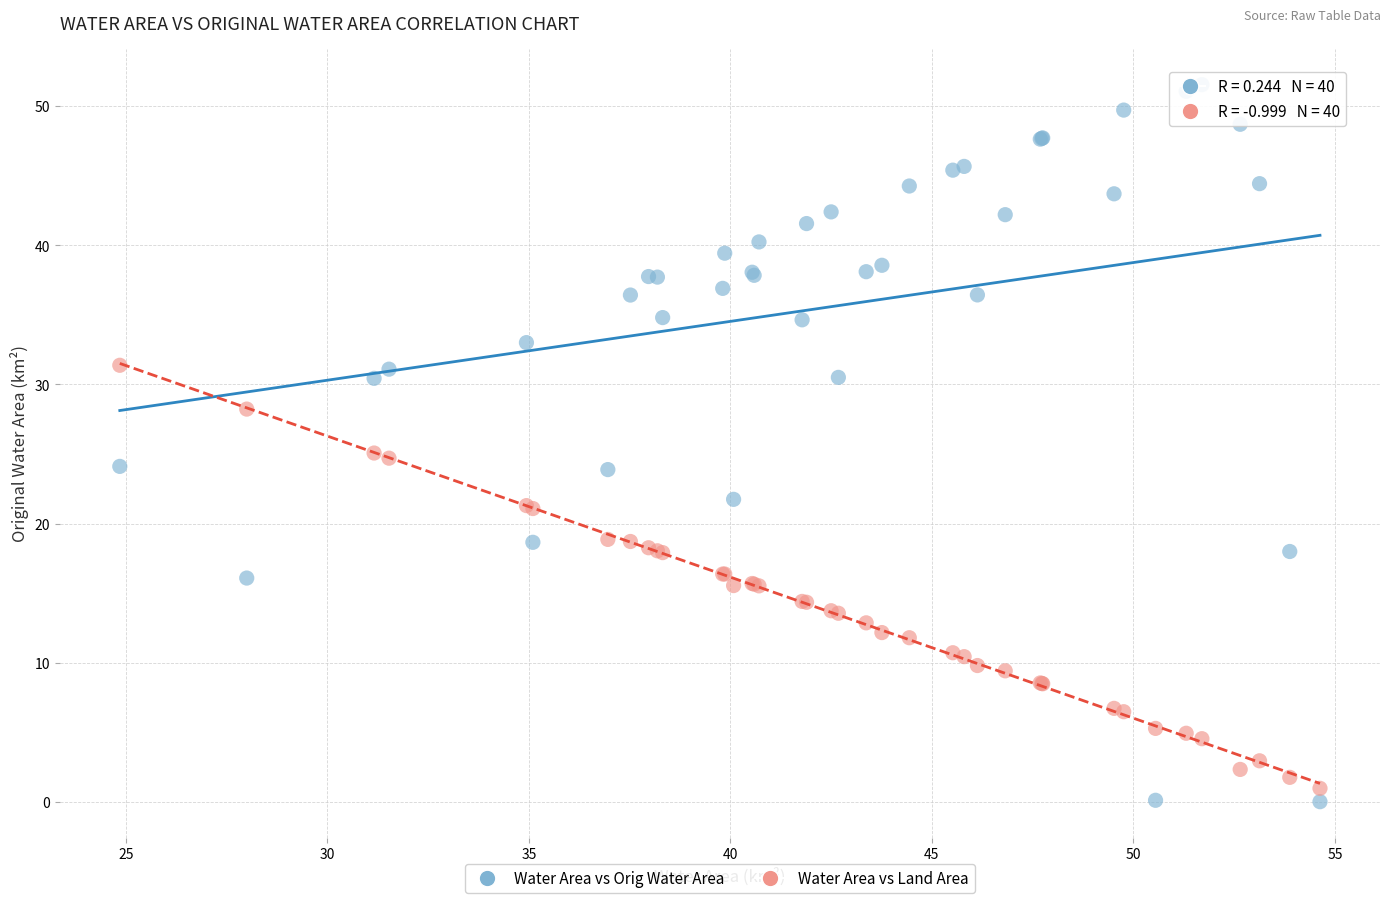

What is the X range (max minus min) for the scatter plot?

29.8